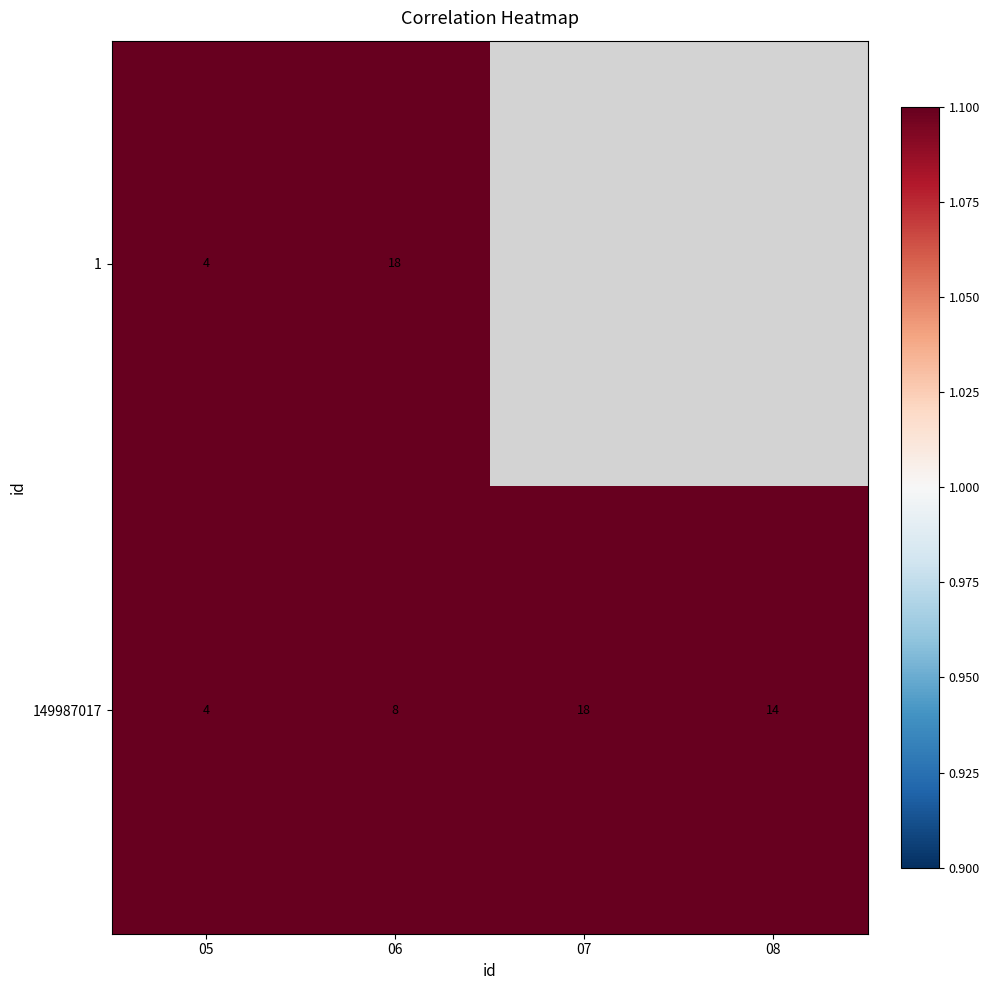

Rank the categories by 149987017 value from lowest to highest.

05, 06, 08, 07